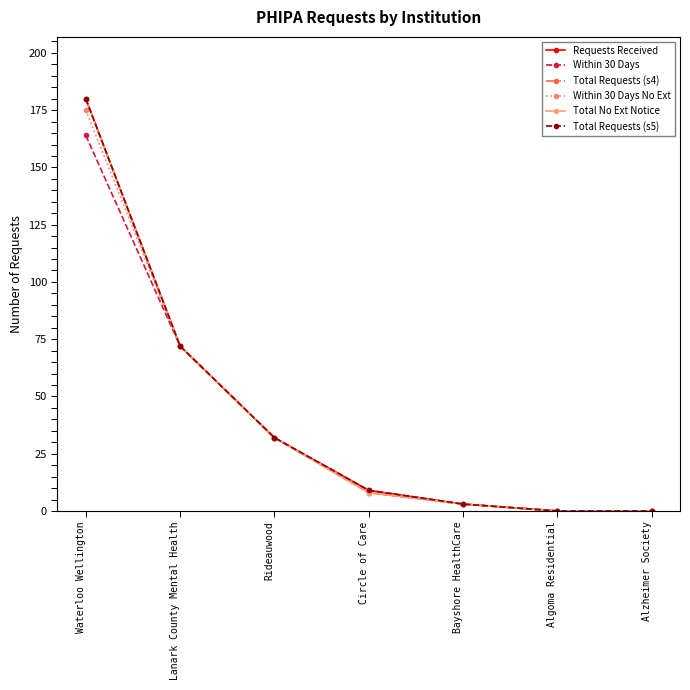

Does the chart have visible grid lines?

No